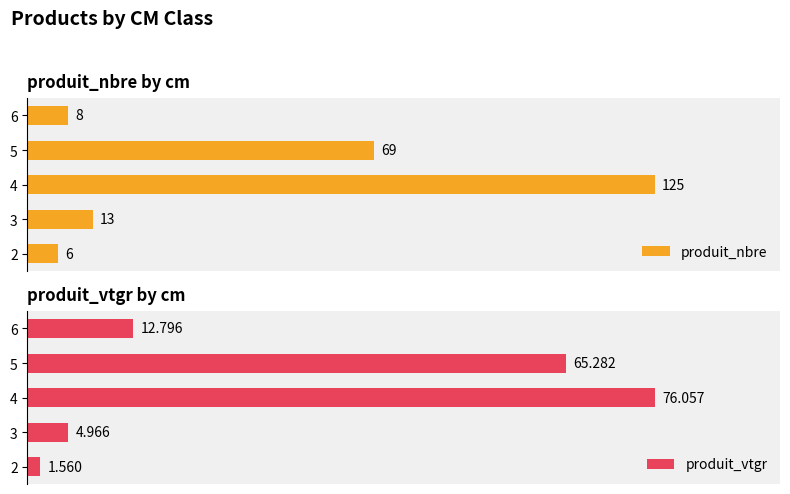

Which series has the largest total across all categories?

produit_nbre